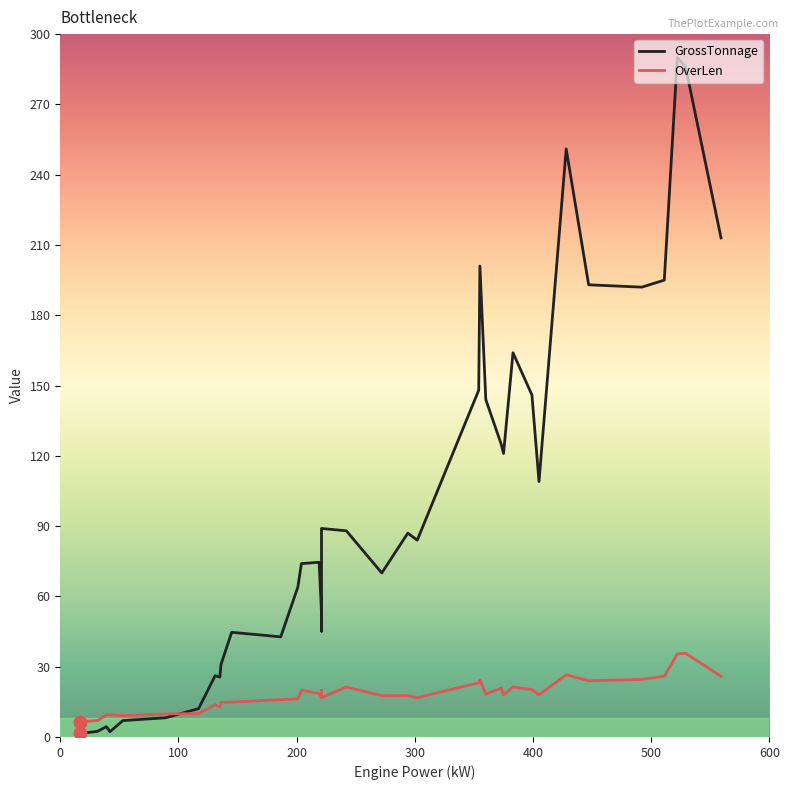

Which series has the largest total across all categories?

GrossTonnage